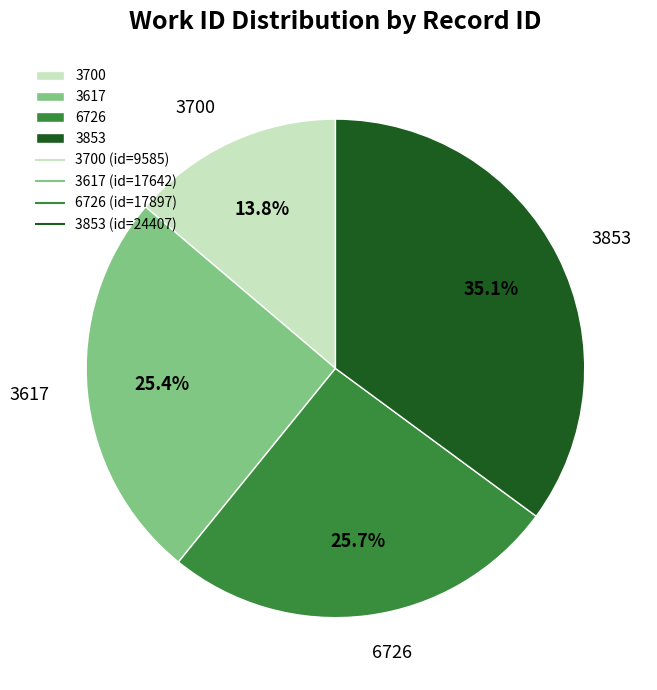

Does 6726 account for over 50% of the chart?

No